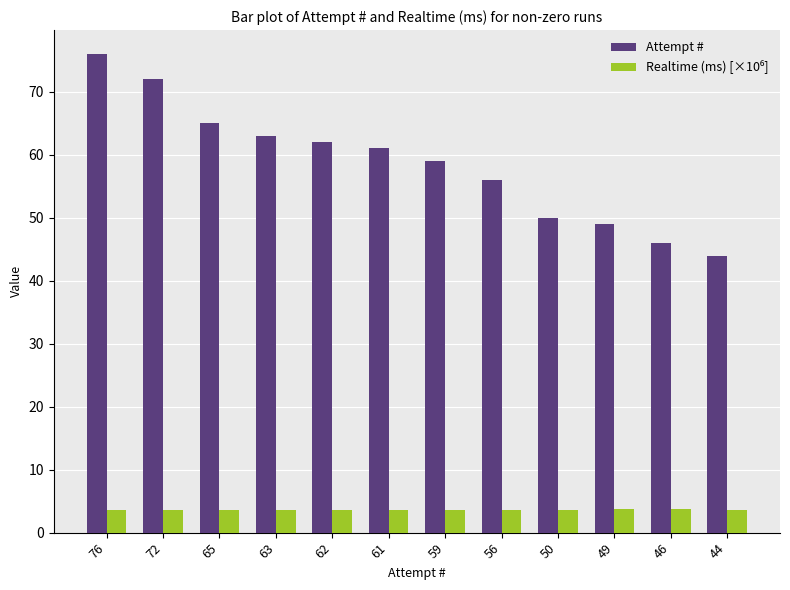

At which category is the sum across all series the highest?

76